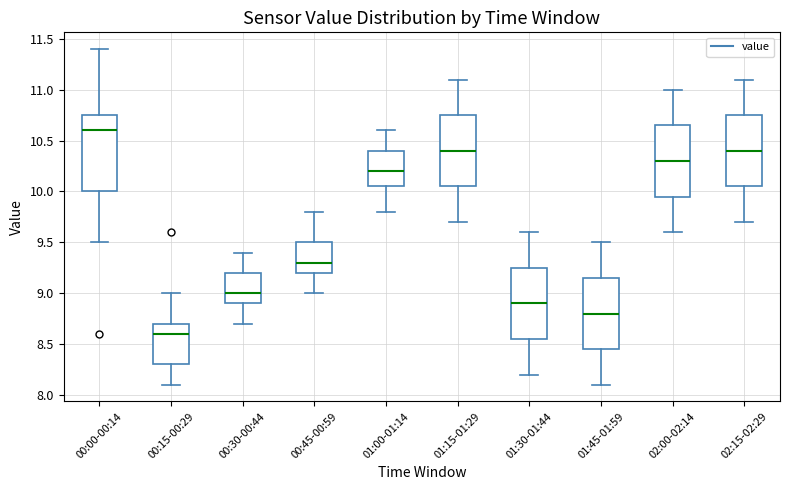

Reading left to right, read every box against the y-axis: the position of its median line, the range the box covers, and the ends of its whiskers. The values are not printed on the chart, so give them approximately, as read against the axis.

00:00-00:14: median 10.60, box 10.00 to 10.75, whiskers 9.50 to 11.40
00:15-00:29: median 8.60, box 8.30 to 8.70, whiskers 8.10 to 9.00
00:30-00:44: median 9.00, box 8.90 to 9.20, whiskers 8.70 to 9.40
00:45-00:59: median 9.30, box 9.20 to 9.50, whiskers 9.00 to 9.80
01:00-01:14: median 10.20, box 10.05 to 10.40, whiskers 9.80 to 10.60
01:15-01:29: median 10.40, box 10.05 to 10.75, whiskers 9.70 to 11.10
01:30-01:44: median 8.90, box 8.55 to 9.25, whiskers 8.20 to 9.60
01:45-01:59: median 8.80, box 8.45 to 9.15, whiskers 8.10 to 9.50
02:00-02:14: median 10.30, box 9.95 to 10.65, whiskers 9.60 to 11.00
02:15-02:29: median 10.40, box 10.05 to 10.75, whiskers 9.70 to 11.10